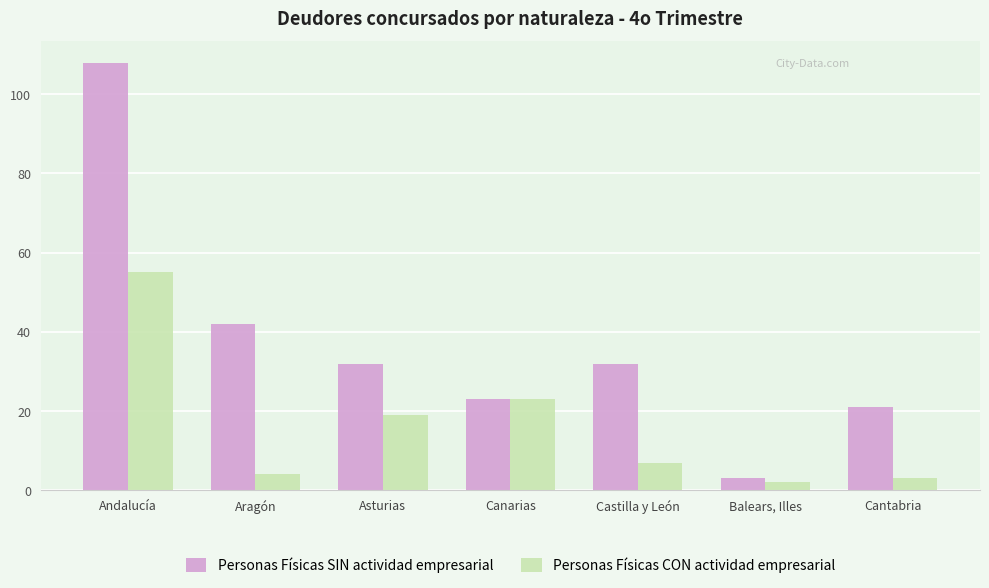

What is the sum of the Personas Físicas SIN actividad empresarial values at Aragón and Canarias?

65